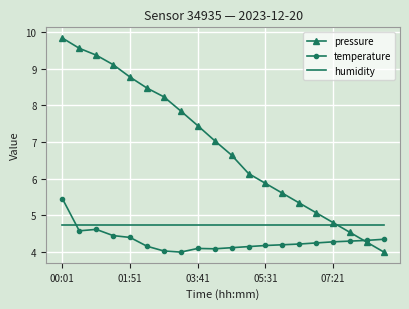

What is the smallest value displayed?

4.0